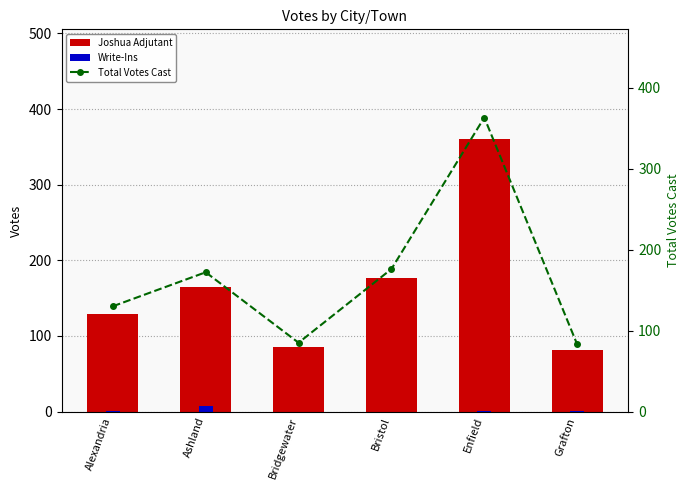

True or false: Total Votes Cast has a value of 36 at Grafton.

False